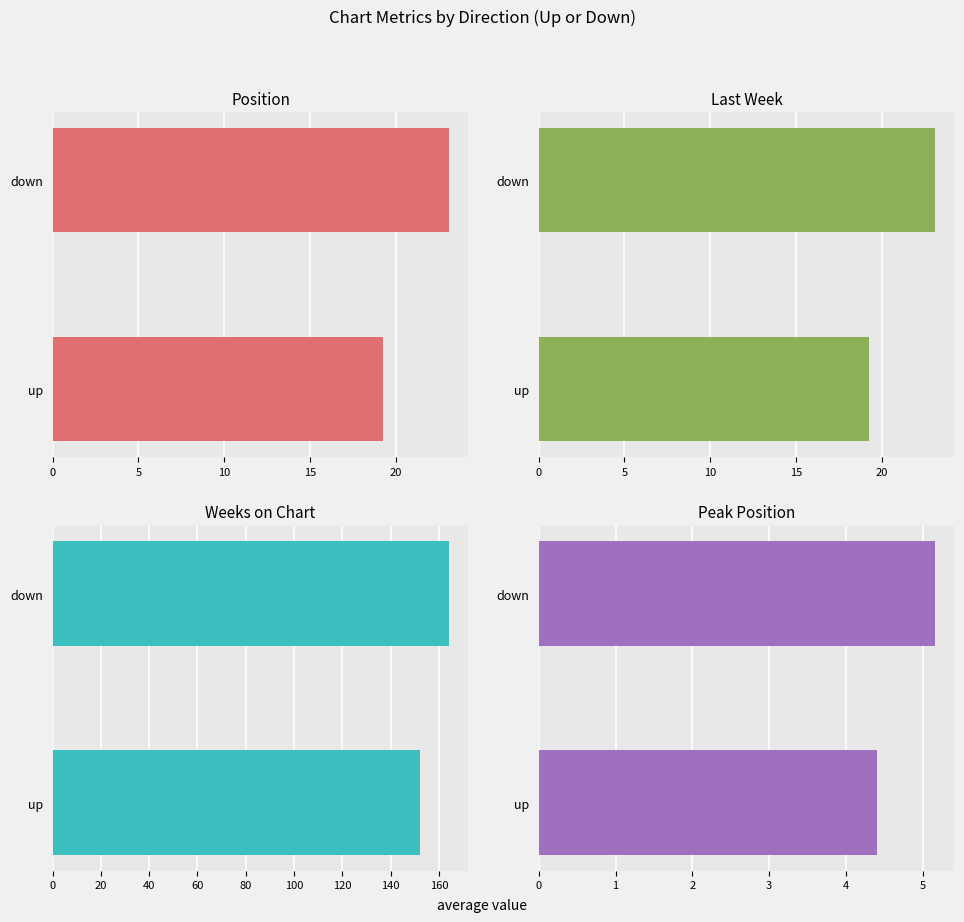

The Position series shows 19.3 at up. True or false?

True